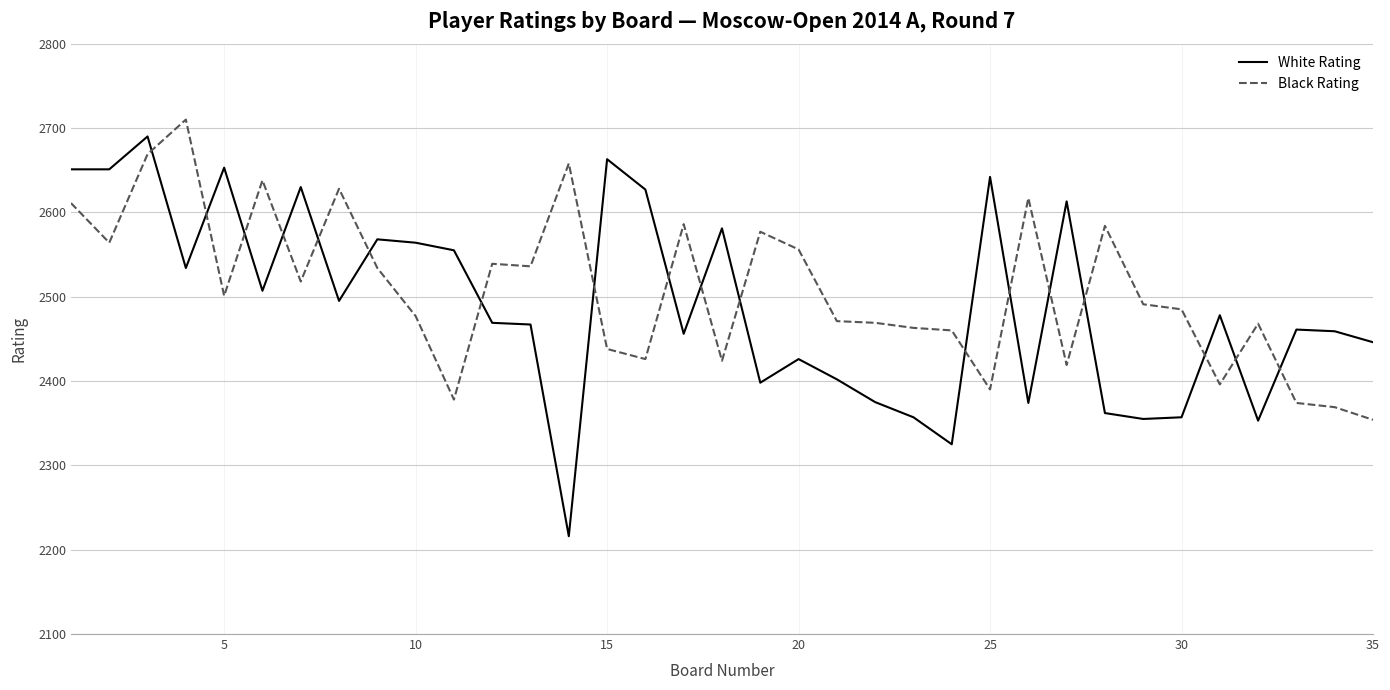

What is the highest value of the White Rating series?

2690